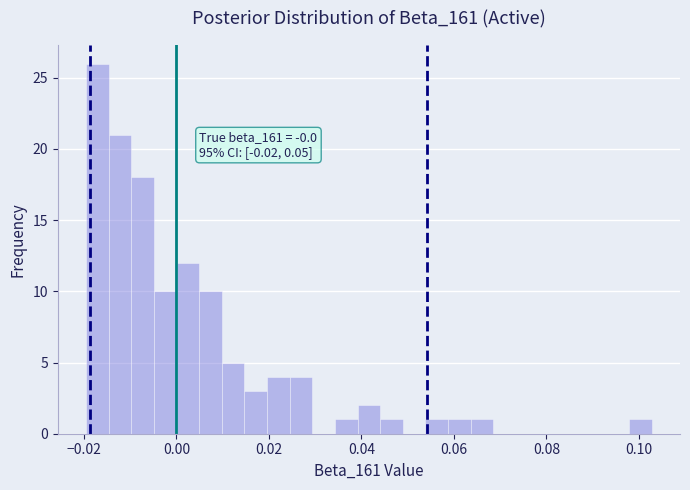

Around what value on the x-axis is the tallest bar? Give the approximate position of its centre, as read against the axis.

-0.018